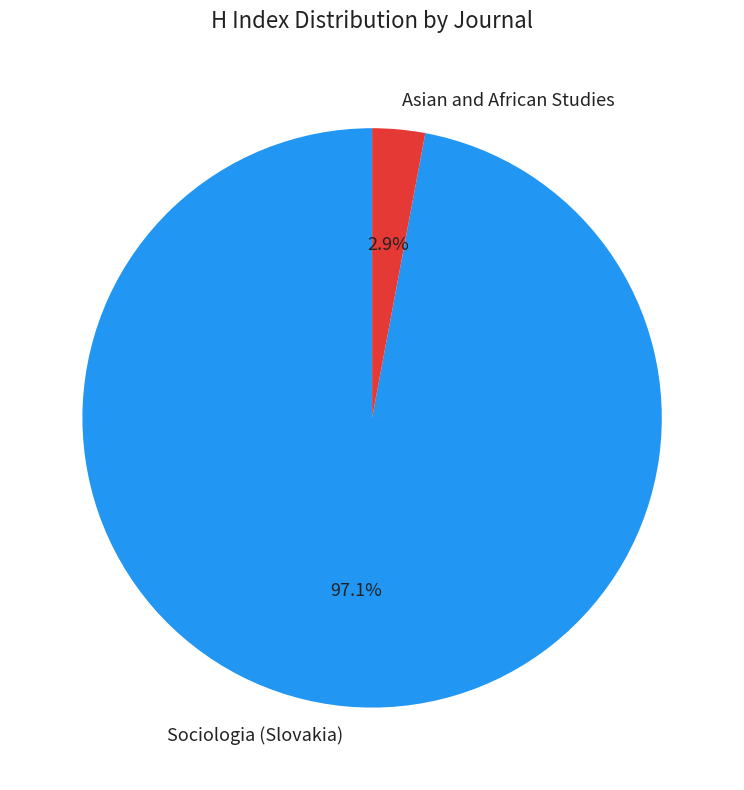

Is it true that Asian and African Studies is 3% of the pie?

True